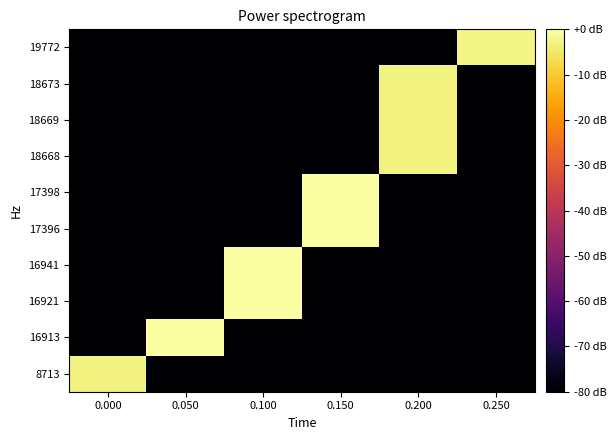

At which category is the sum across all series the highest?

0.200